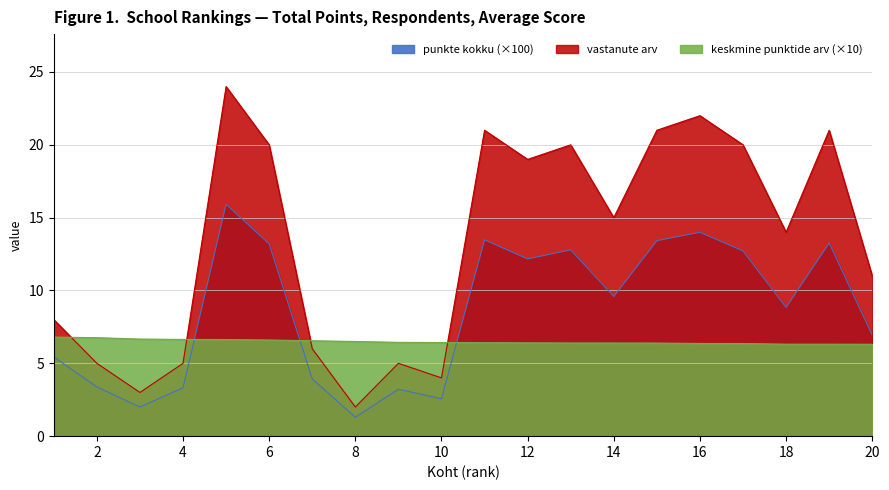

What is the difference between the vastanute arv values at 1 and 2?

3.0